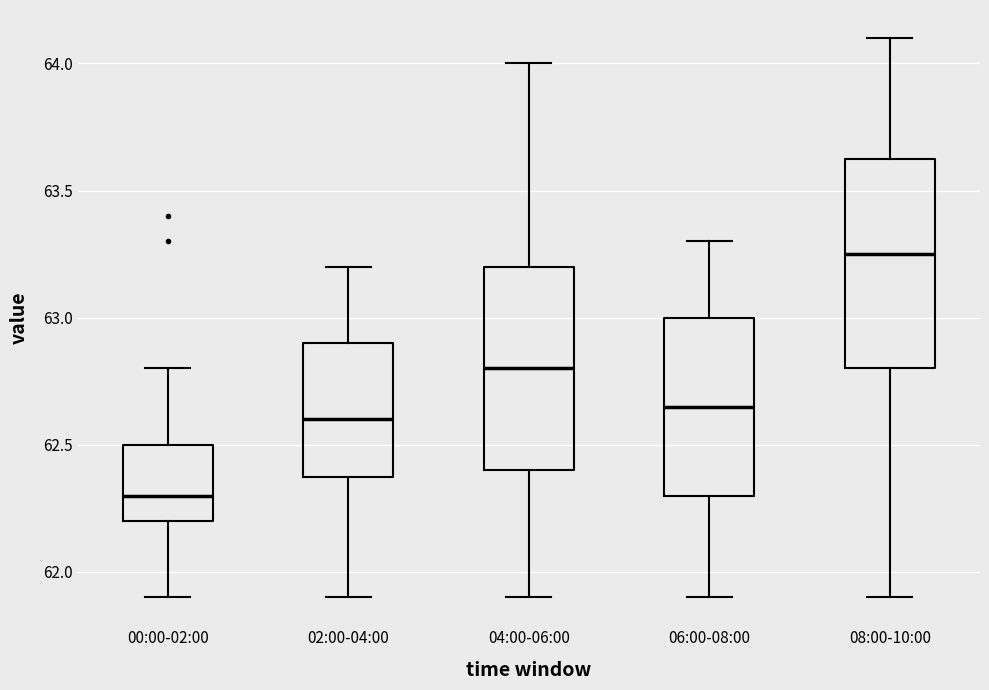

Where does the lower whisker of the box for 06:00-08:00 end on the y-axis? The values are not printed on the chart, so give them approximately, as read against the axis.

61.90